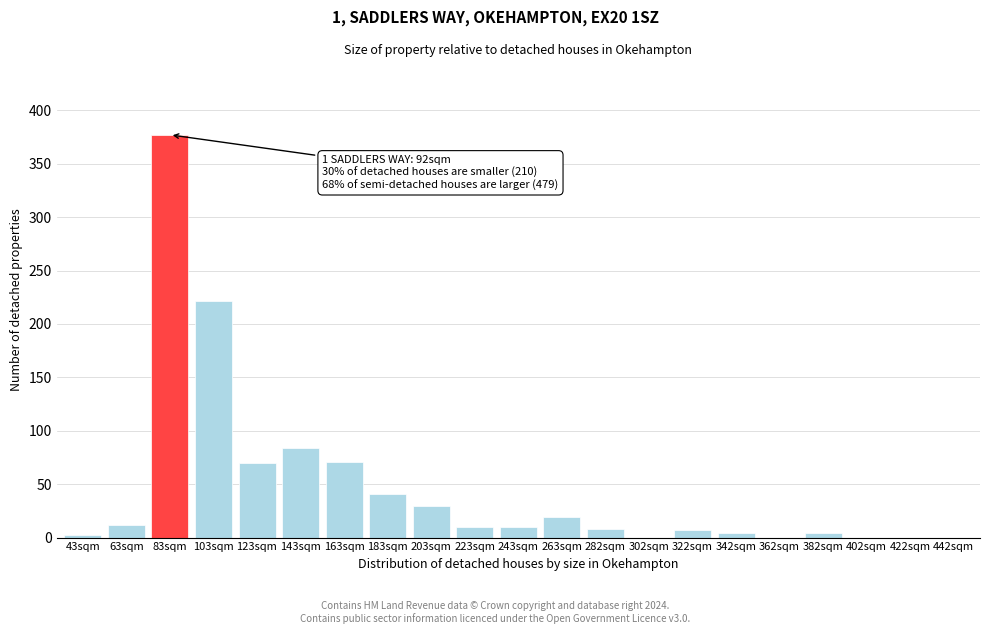

What is the greatest value displayed?

377